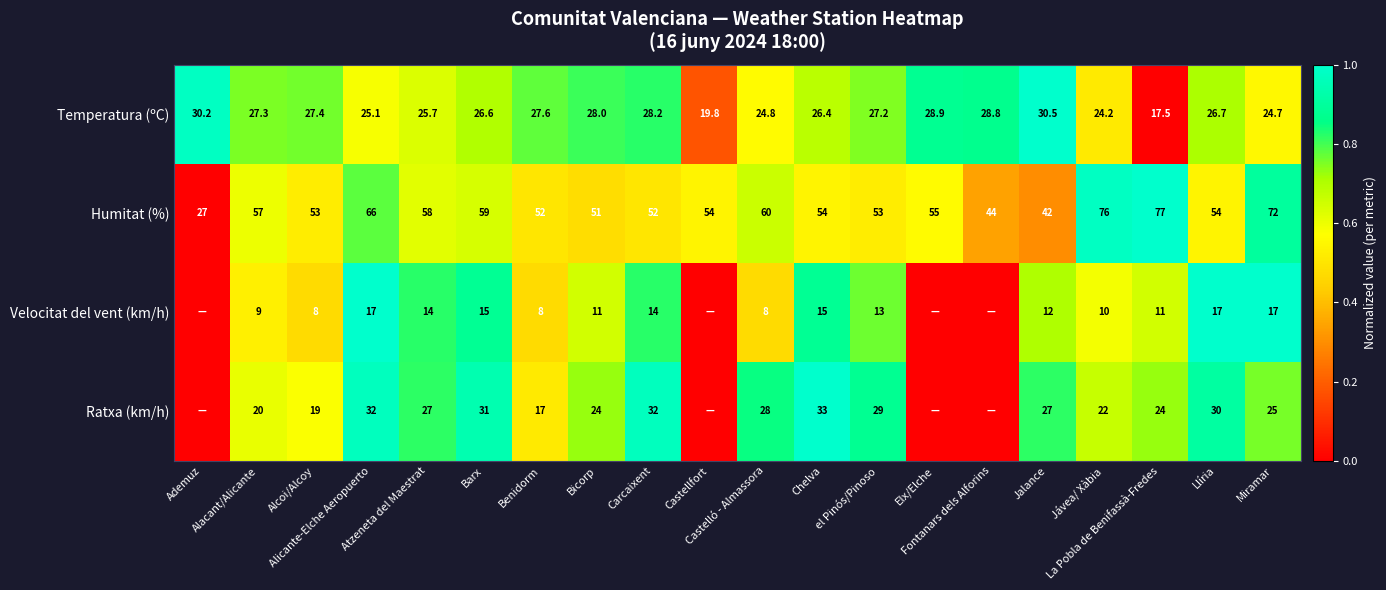

What is the average value of the Temperatura (ºC) series?

26.3